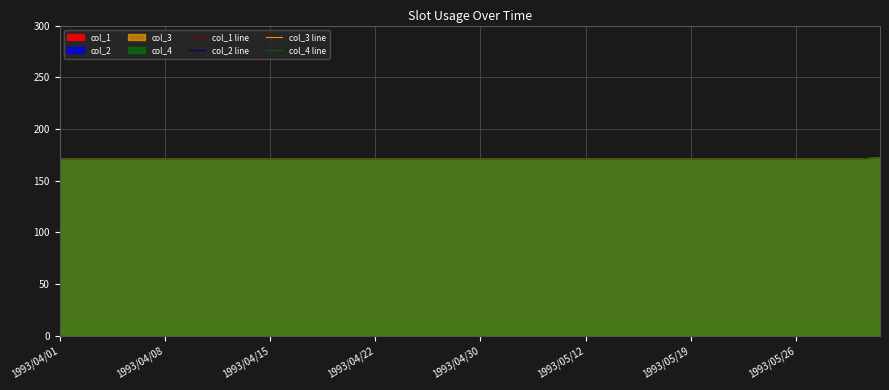

How many lines are shown in the chart?

4